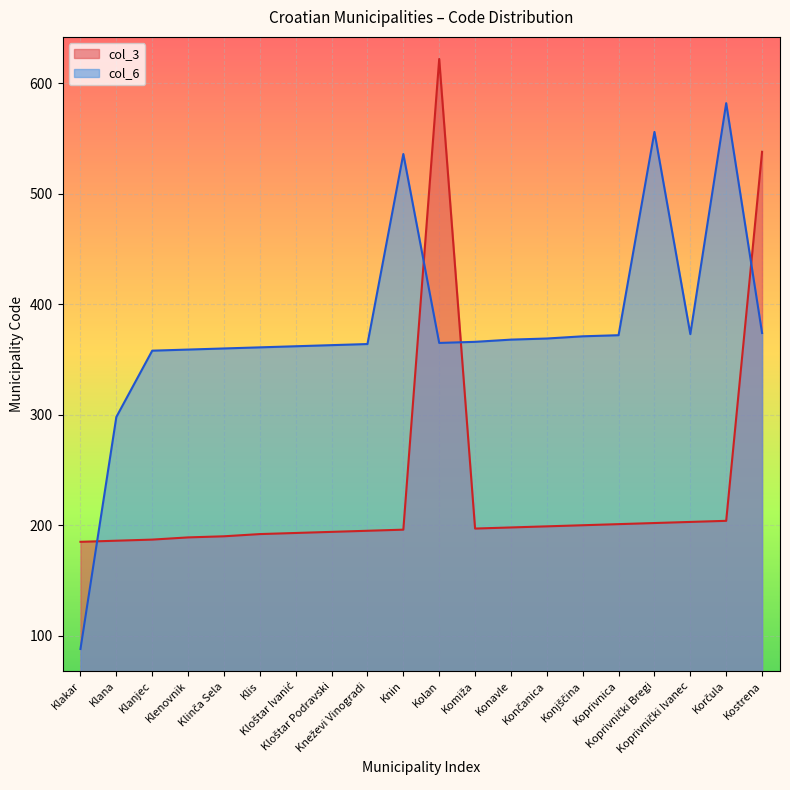

How many data points in col_6 are less than 366?

10